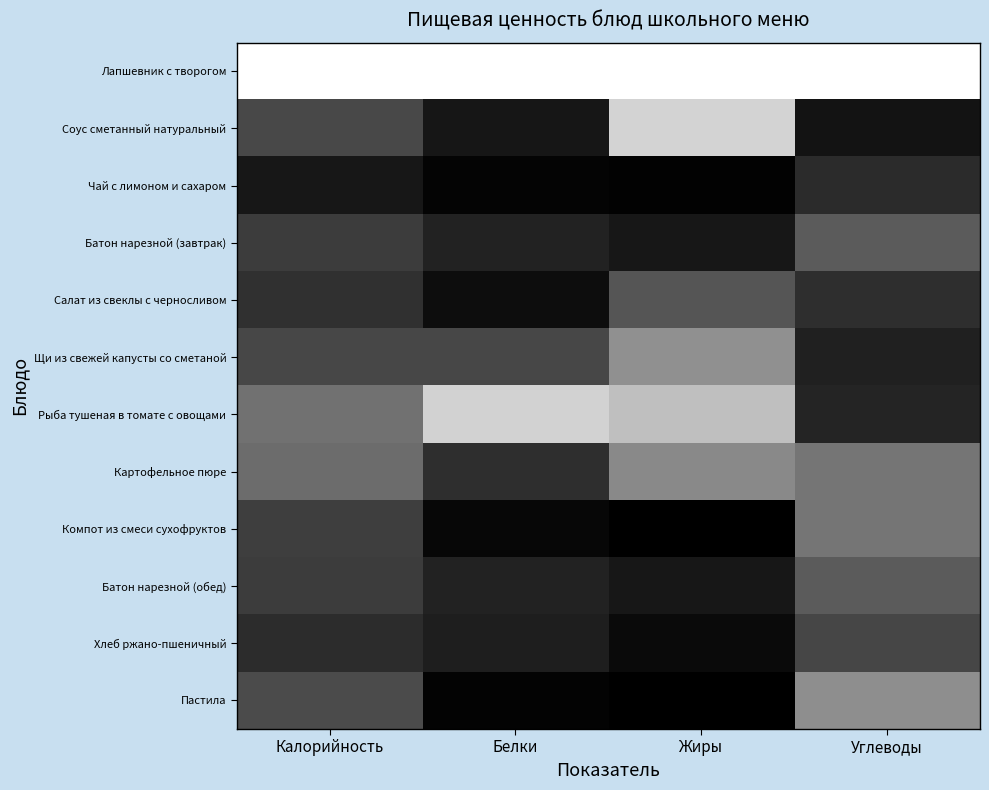

At how many categories does at least one series exceed 0?

4